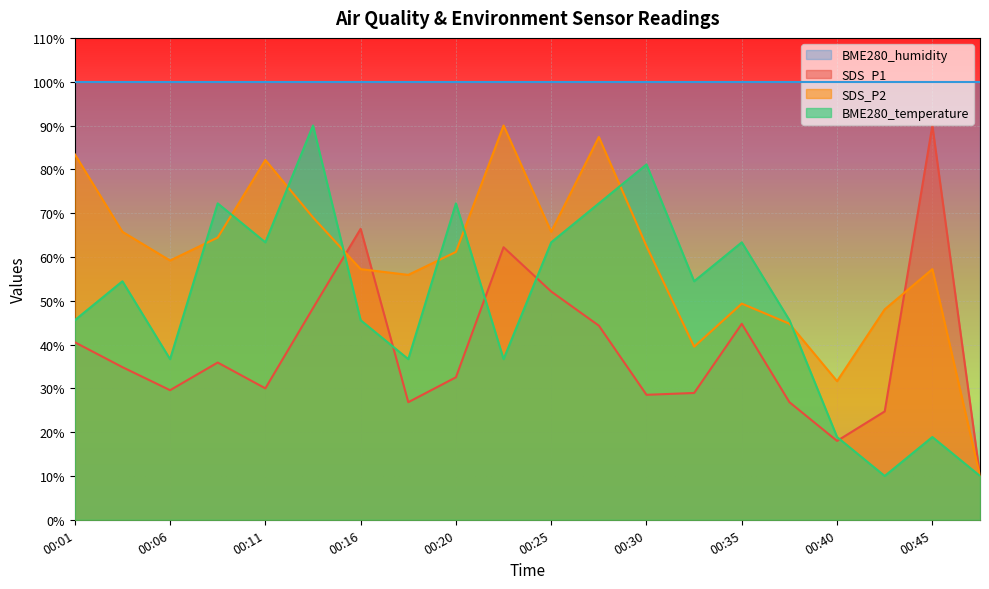

Which series has the widest spread of values?

SDS_P1